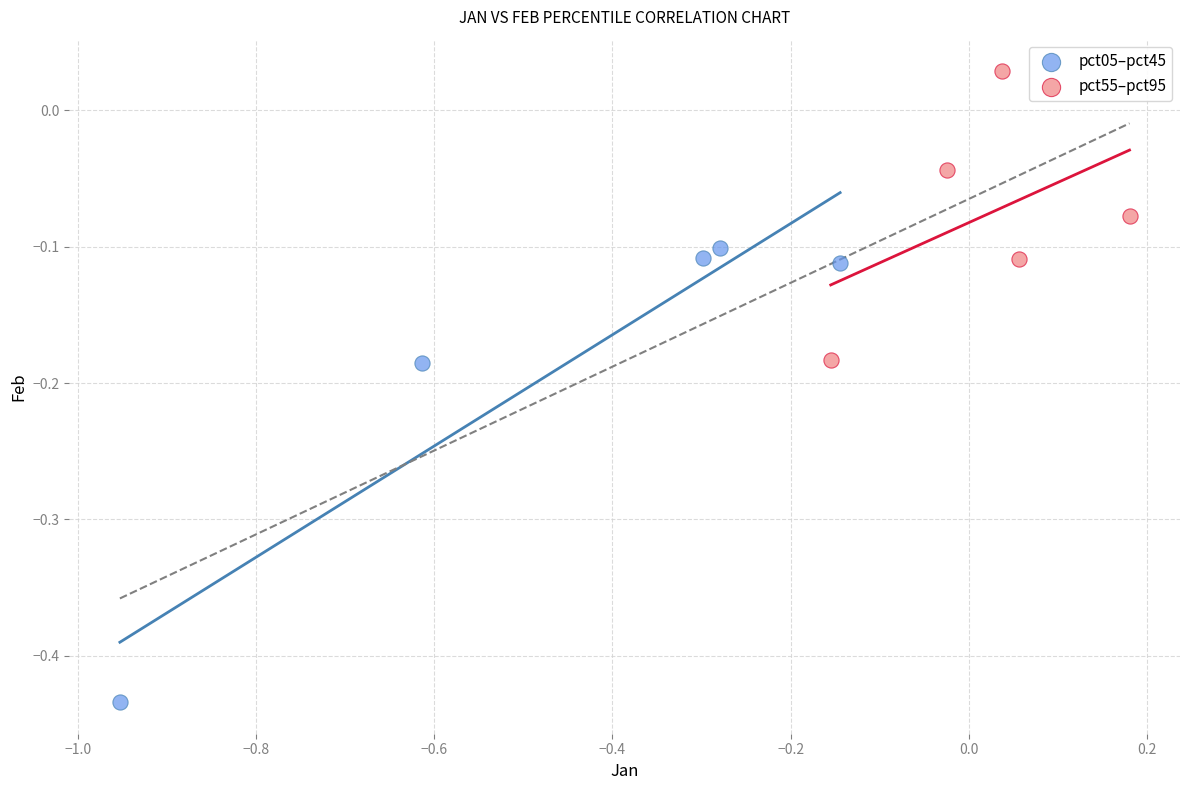

Which series has the largest Y range (max minus min)?

pct05–pct45